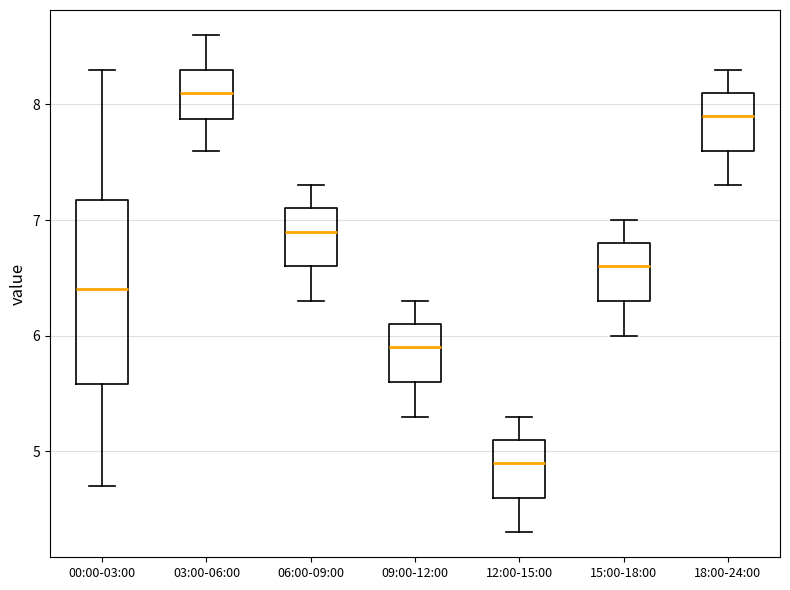

Where does the lower whisker of the box for 18:00-24:00 end on the y-axis? The values are not printed on the chart, so give them approximately, as read against the axis.

7.3